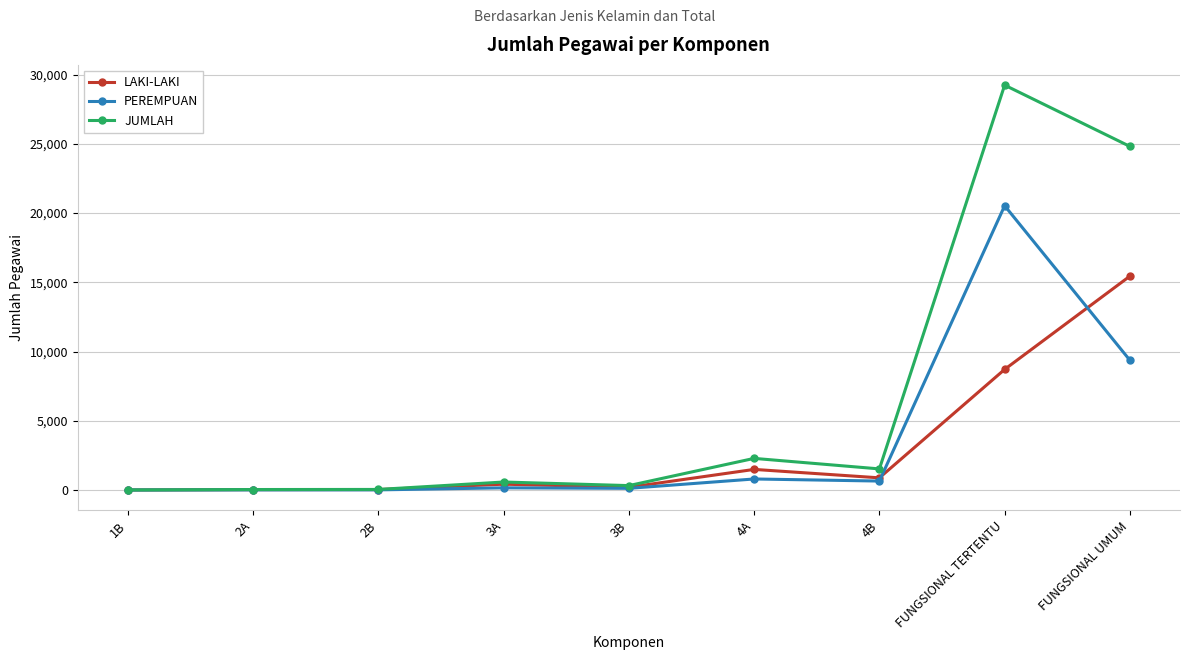

Which series changed the most between 2A and 4A?

JUMLAH